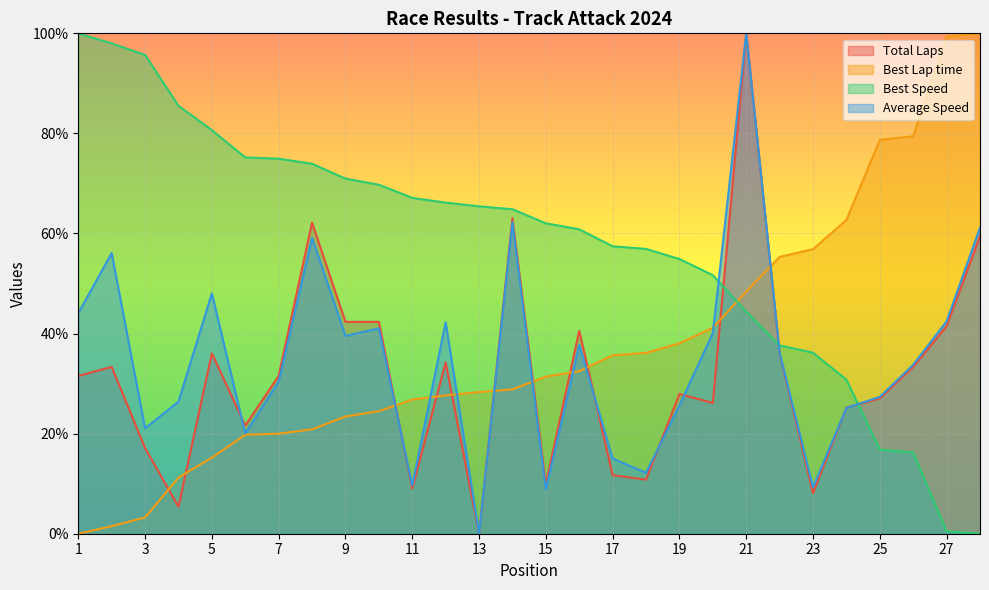

Reading right to left, extract all data points from this chart.

Total Laps: 59.5	41.4	33.3	27.0	25.2	8.1	36.0	100.0	26.1	27.9	10.8	11.7	40.5	9.9	63.1	0.0	34.2	9.0	42.3	42.3	62.2	31.5	21.6	36.0	5.4	17.1	33.3	31.5
Best Lap time: 100.0	99.4	79.4	78.7	62.7	56.9	55.3	48.4	41.2	38.1	36.1	35.6	32.5	31.4	28.8	28.3	27.6	26.8	24.5	23.4	20.9	20.0	19.8	15.2	11.2	3.3	1.5	0.0
Best Speed: 0.0	0.5	16.2	16.8	30.8	36.2	37.6	44.4	51.7	54.9	56.9	57.4	60.8	62.0	64.8	65.4	66.2	67.1	69.7	71.0	73.9	74.9	75.2	80.7	85.5	95.7	98.0	100.0
Average Speed: 61.2	42.4	33.8	27.3	25.2	9.2	36.2	100.0	40.1	25.6	12.2	15.0	37.7	8.9	62.3	0.0	42.3	9.6	41.0	39.5	59.1	30.4	20.1	48.0	26.4	21.1	56.1	44.1